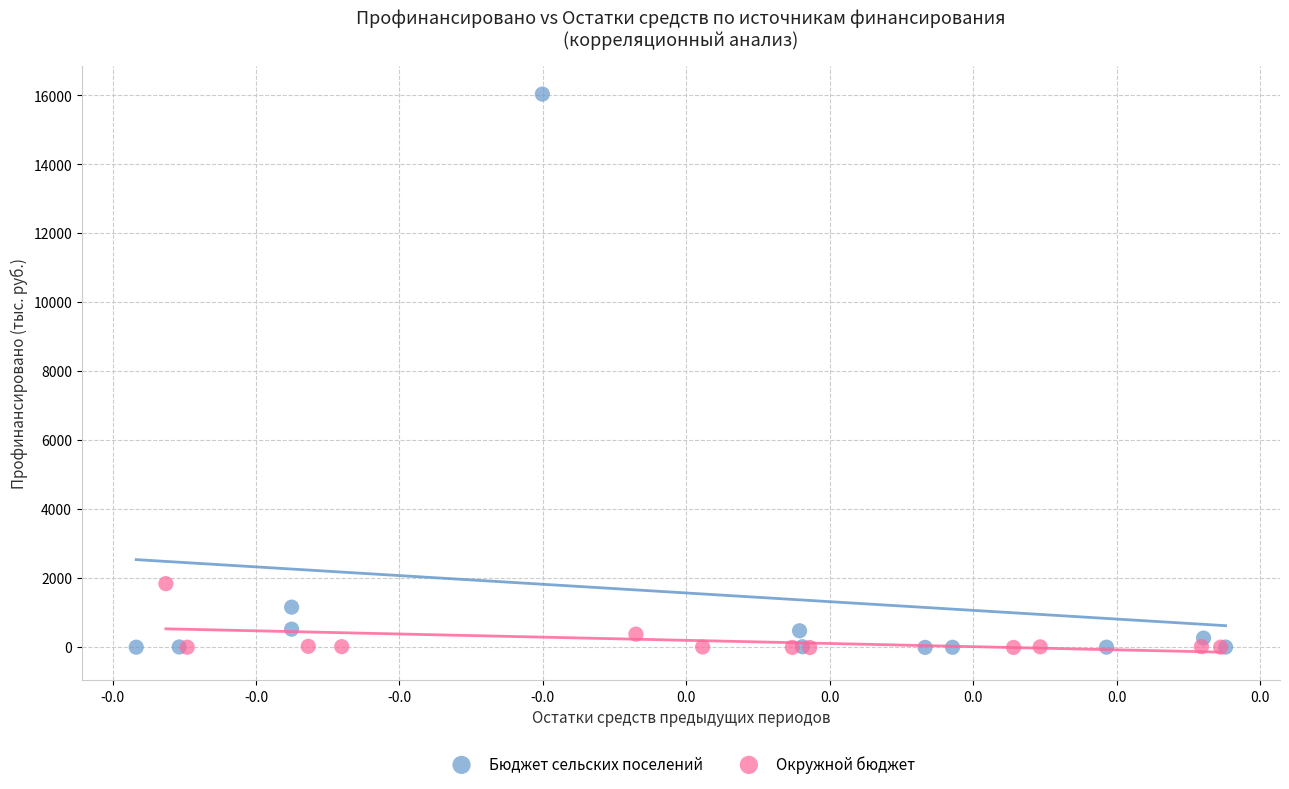

Which series has the widest spread of Y values?

Бюджет сельских поселений